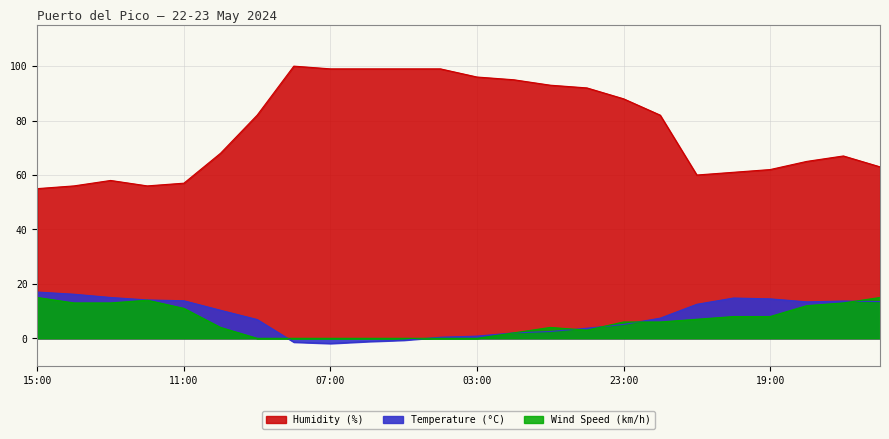

How many data points does each series have?

24